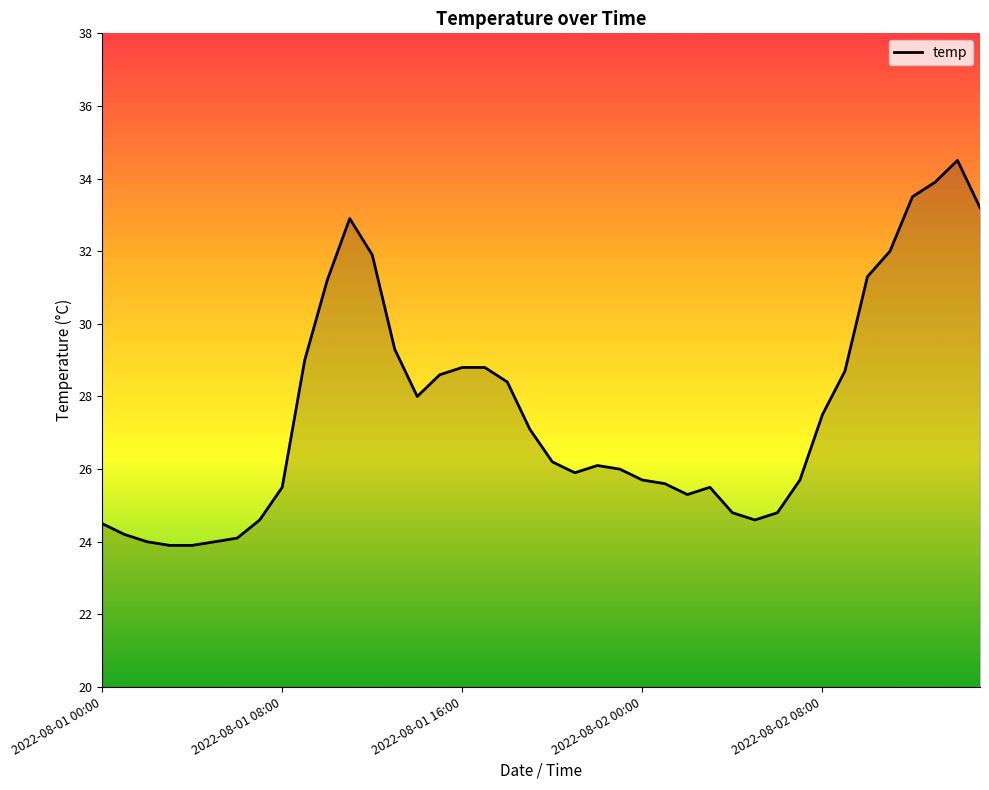

What is the maximum value shown in the chart?

34.5